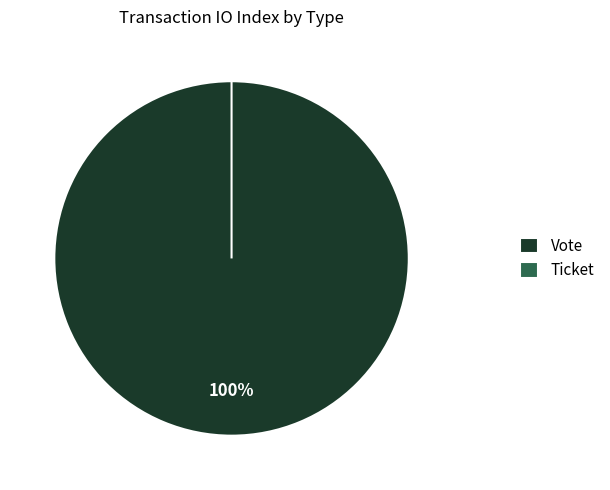

How many slices are in this pie chart?

2